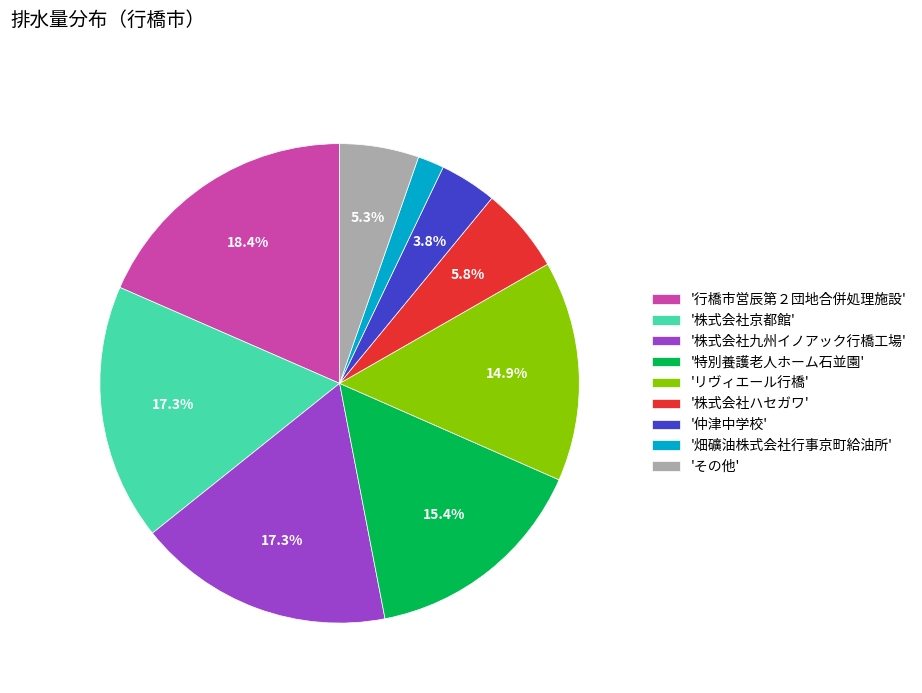

Combined, what portion of the pie is '株式会社九州イノアック行橋工場' and '仲津中学校'?

21.1%